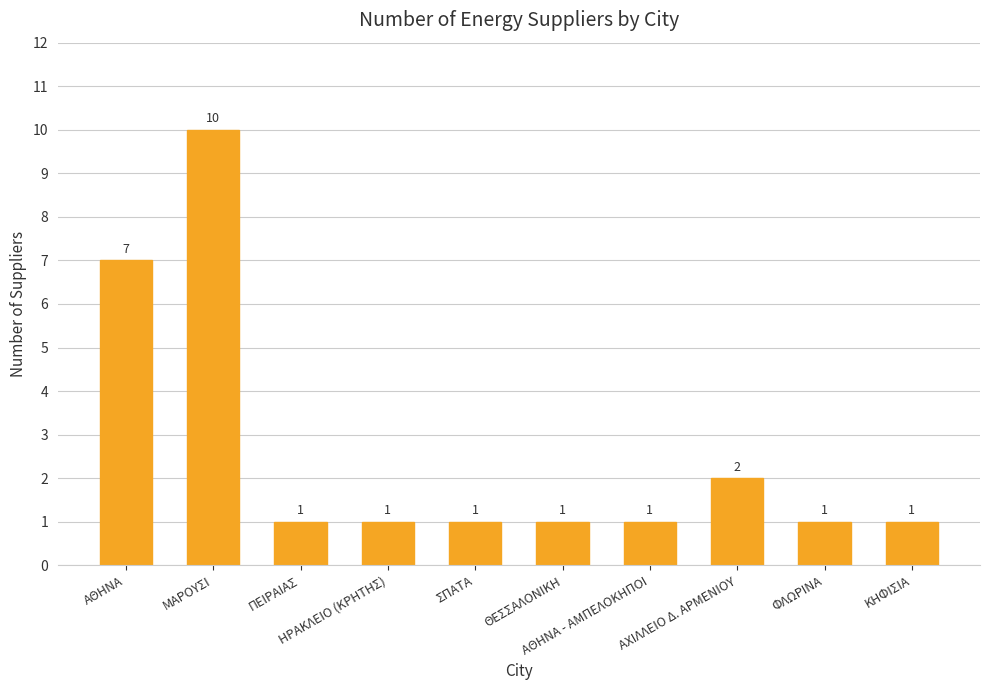

What value does the data have at ΣΠΑΤΑ?

1